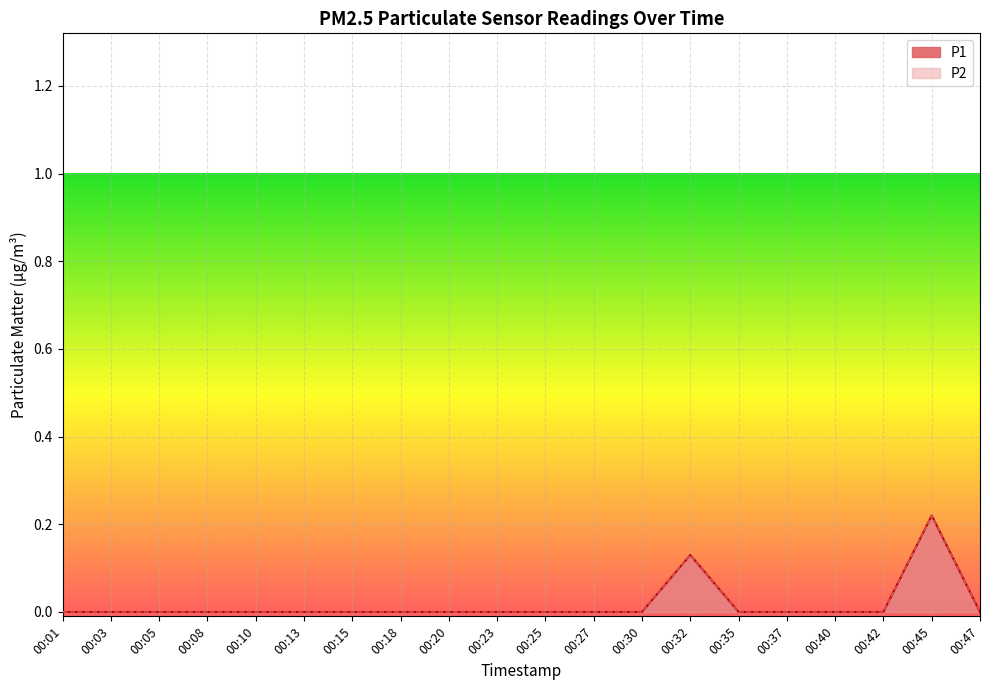

Between 00:01 and 00:13, which series saw the biggest shift?

P1